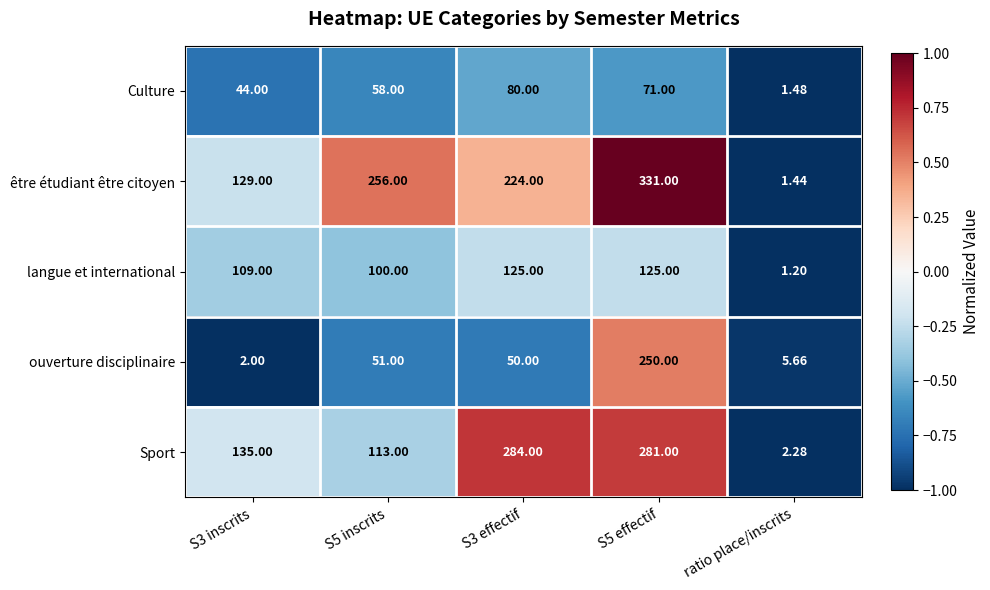

Which label corresponds to the smallest value in the chart?

ratio place/inscrits